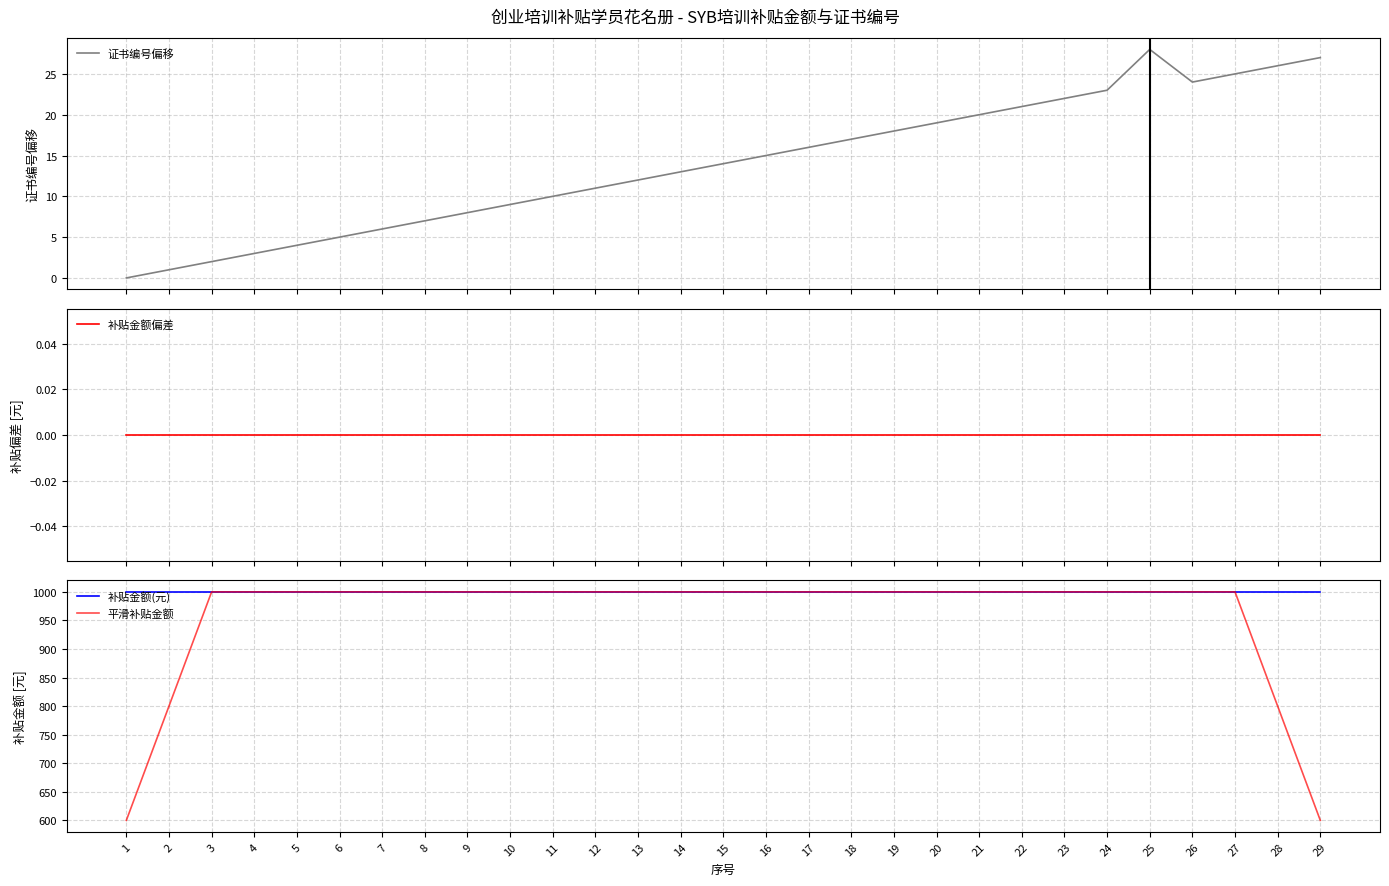

Reading right to left, what are all the values shown in this chart?

证书编号偏移: 29=27	28=26	27=25	26=24	25=28	24=23	23=22	22=21	21=20	20=19	19=18	18=17	17=16	16=15	15=14	14=13	13=12	12=11	11=10	10=9	9=8	8=7	7=6	6=5	5=4	4=3	3=2	2=1	1=0
补贴金额偏差: 29=0	28=0	27=0	26=0	25=0	24=0	23=0	22=0	21=0	20=0	19=0	18=0	17=0	16=0	15=0	14=0	13=0	12=0	11=0	10=0	9=0	8=0	7=0	6=0	5=0	4=0	3=0	2=0	1=0
补贴金额(元): 29=1000	28=1000	27=1000	26=1000	25=1000	24=1000	23=1000	22=1000	21=1000	20=1000	19=1000	18=1000	17=1000	16=1000	15=1000	14=1000	13=1000	12=1000	11=1000	10=1000	9=1000	8=1000	7=1000	6=1000	5=1000	4=1000	3=1000	2=1000	1=1000
平滑补贴金额: 29=600	28=800	27=1000	26=1000	25=1000	24=1000	23=1000	22=1000	21=1000	20=1000	19=1000	18=1000	17=1000	16=1000	15=1000	14=1000	13=1000	12=1000	11=1000	10=1000	9=1000	8=1000	7=1000	6=1000	5=1000	4=1000	3=1000	2=800	1=600